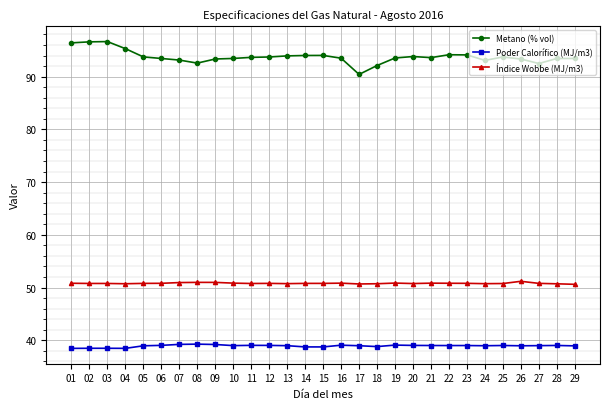

True or false: Índice Wobbe (MJ/m3) has more than 2 interior local peaks.

True